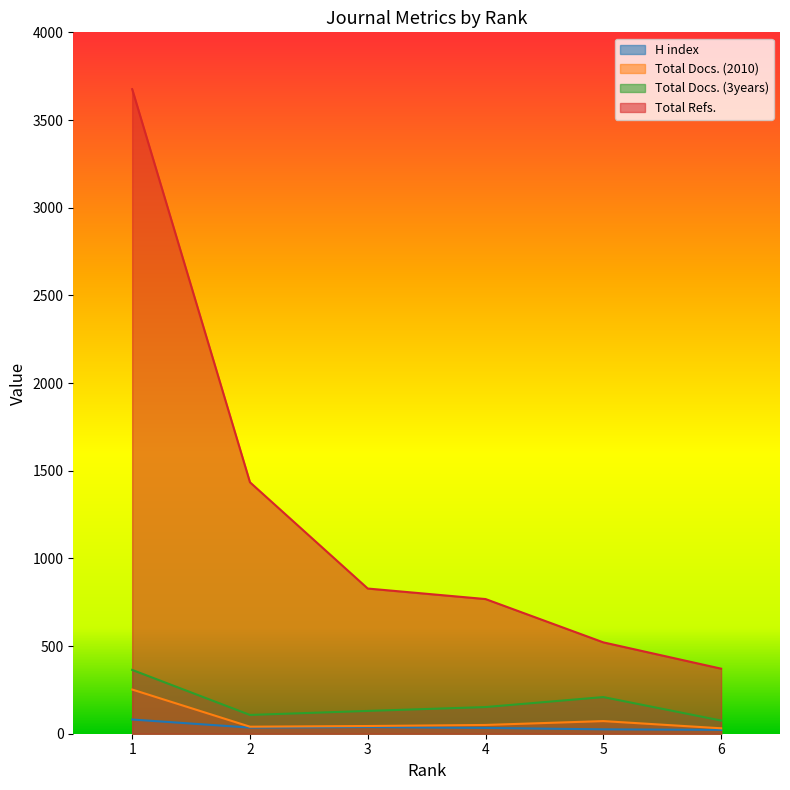

At which label is Total Docs. (3years) closest to 219?

5